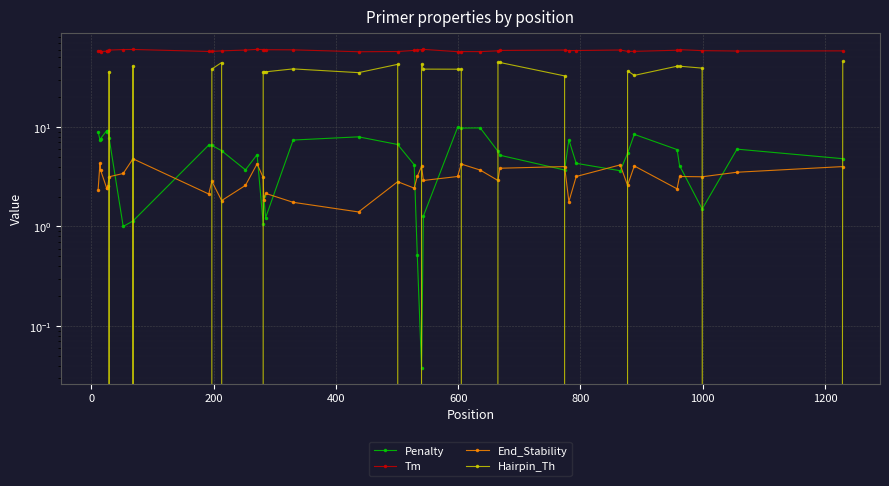

Reading right to left, list all the values displayed in this chart.

Penalty: 4.8	6.0	1.5	4.1	5.9	8.4	5.4	3.6	4.3	7.4	3.7	5.2	5.7	9.8	9.8	9.9	1.3	0.0	0.5	4.2	6.7	8.0	7.4	1.2	2.0	1.1	5.3	3.7	5.8	6.5	6.6	1.1	1.0	7.7	9.2	8.9	9.2	7.6	7.4	9.0
Tm: 58.2	58.0	58.5	59.9	59.1	57.6	57.6	59.4	58.7	58.6	59.3	58.8	58.3	57.2	57.2	57.1	60.3	60.0	59.5	58.8	57.3	57.0	59.6	59.8	59.0	60.1	60.3	59.3	58.2	57.5	57.4	60.1	60.0	59.3	57.8	58.1	57.8	57.4	58.6	58.0
End_Stability: 4.0	3.5	3.2	3.2	2.4	4.1	2.6	4.2	3.2	1.8	4.0	3.9	2.9	3.7	4.2	3.2	2.9	4.0	3.2	2.4	2.8	1.4	1.8	2.1	1.9	3.1	4.3	2.6	1.8	2.9	2.1	4.8	3.4	3.2	2.6	2.4	2.4	3.7	4.3	2.3
Hairpin_Th: 45.6	0.0	39.0	40.8	40.8	33.0	36.7	0.0	0.0	0.0	32.6	44.5	44.5	0.0	38.1	38.1	38.2	42.9	0.0	0.0	42.6	35.2	38.4	35.9	35.9	35.9	0.0	0.0	44.5	38.2	0.0	41.2	0.0	36.1	0.0	0.0	0.0	0.0	0.0	0.0